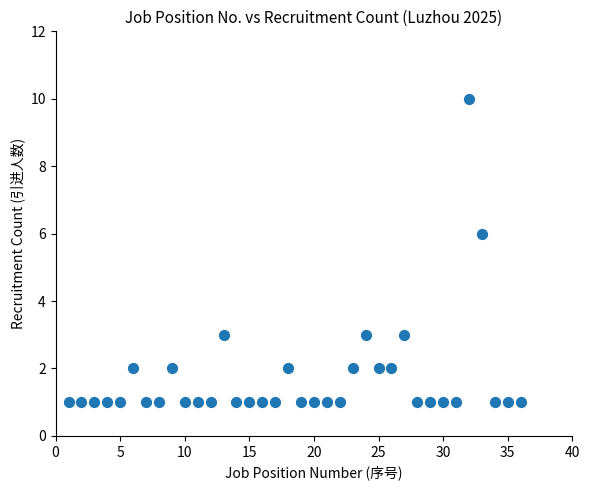

What Y value in the scatter plot is closest to 5?

6